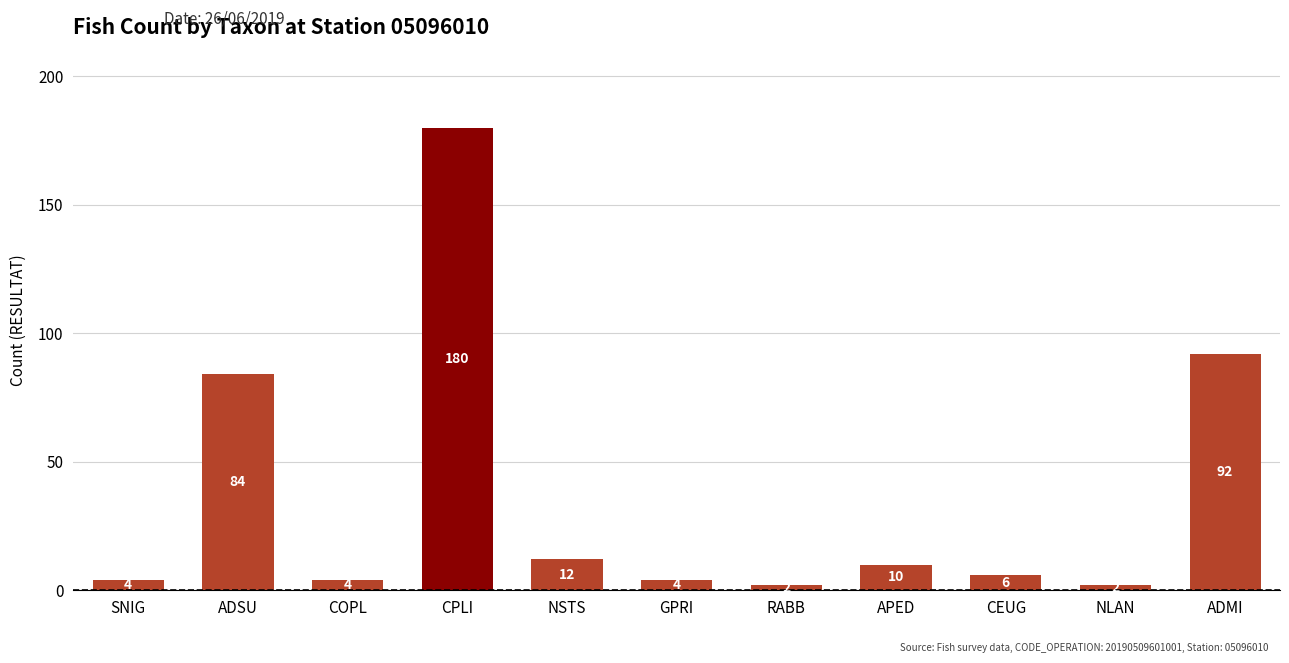

The chart shows a value of 309 at CPLI. True or false?

False